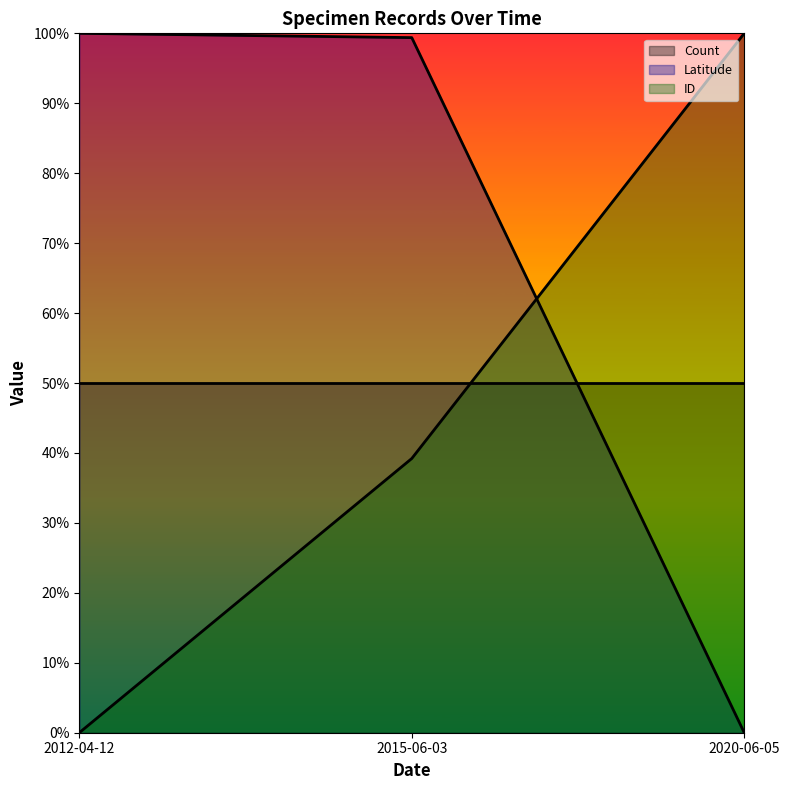

The value of Latitude at 2020-06-05 is 0.3. True or false?

False